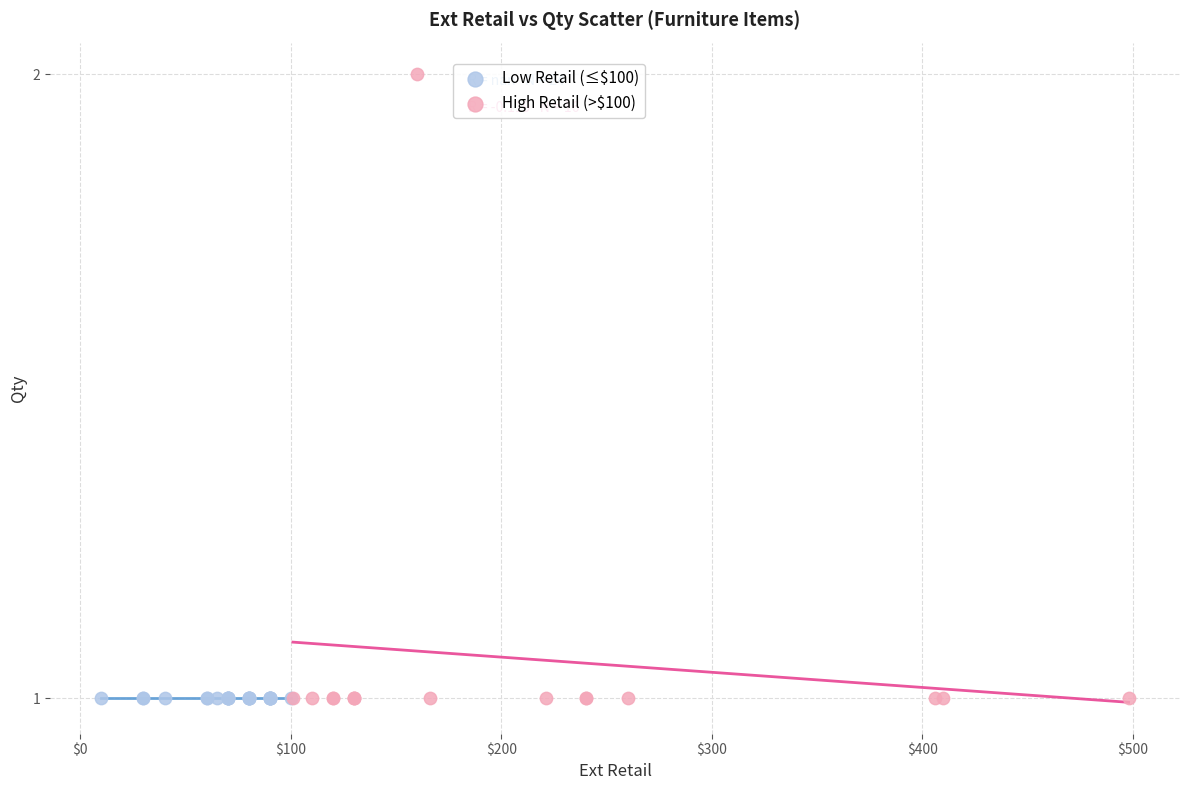

Which series reaches the maximum Y coordinate?

High Retail (>$100)